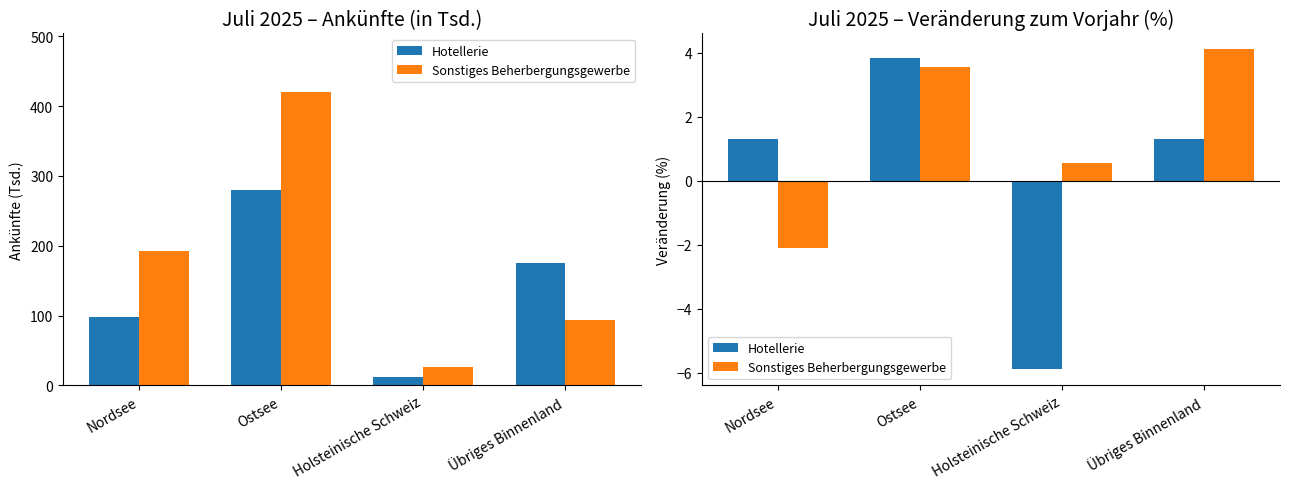

At which label does Hotellerie first exceed 1?

Nordsee